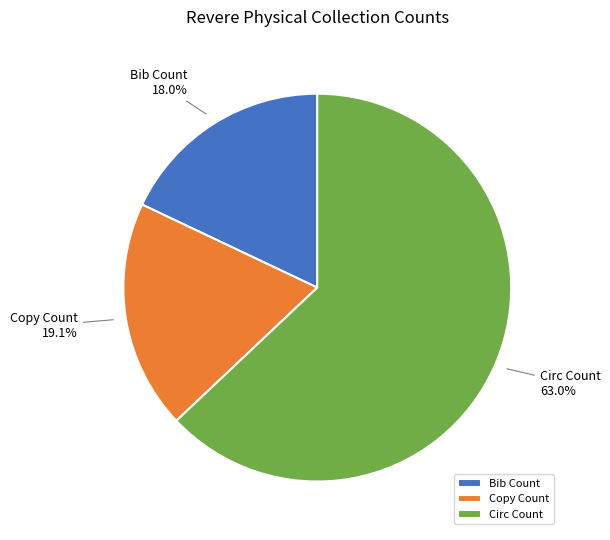

True or false: Copy Count accounts for 19% of the total.

True